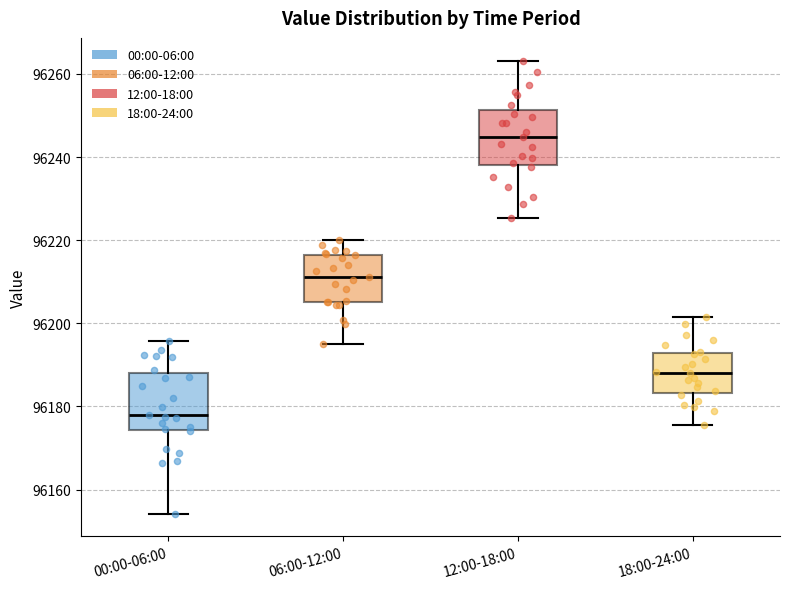

Reading left to right, transcribe this box plot: for each box, give where its median line is, the range the box spans, and where its two whiskers end, as read against the y-axis. The values are not printed on the chart, so give them approximately, as read against the axis.

00:00-06:00: median 96178, box 96174 to 96188, whiskers 96154 to 96196
06:00-12:00: median 96212, box 96206 to 96216, whiskers 96196 to 96220
12:00-18:00: median 96244, box 96238 to 96252, whiskers 96226 to 96264
18:00-24:00: median 96188, box 96184 to 96192, whiskers 96176 to 96202